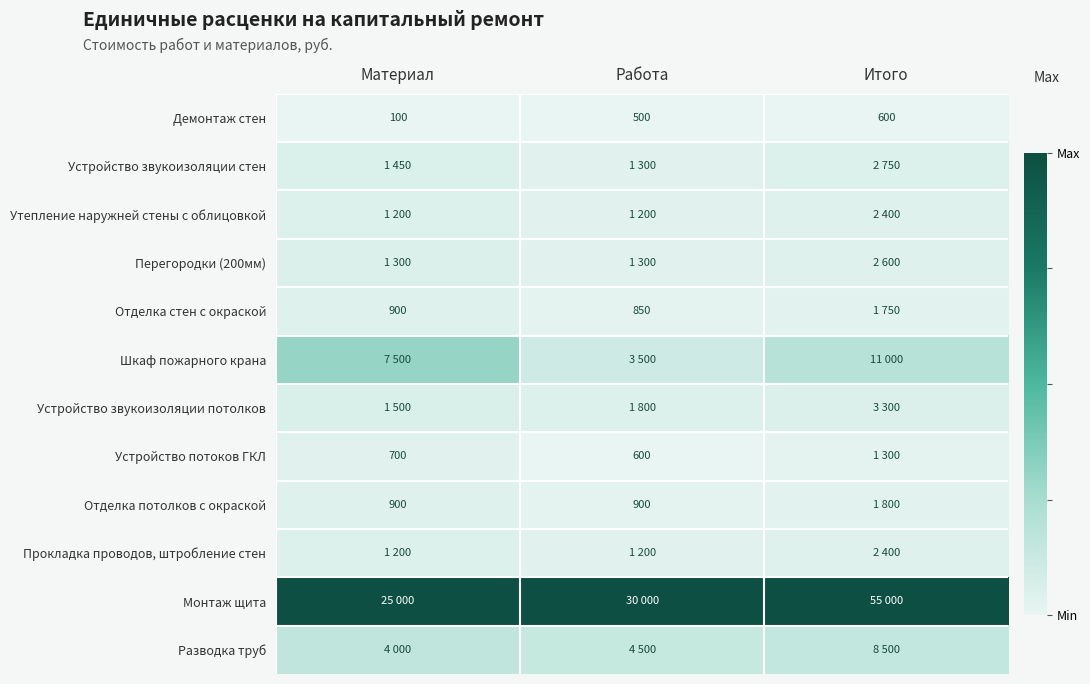

At which label does Демонтаж стен reach its peak?

Итого